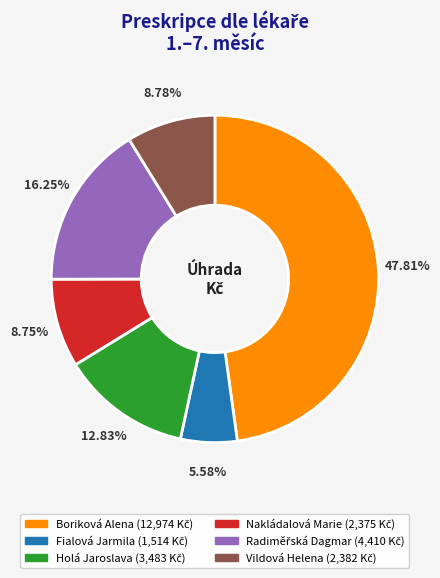

Does Vildová Helena represent more than half of the total?

No